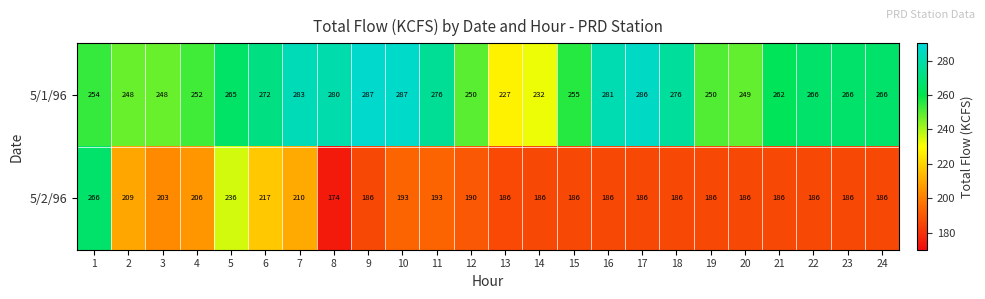

How many categories are shown in the chart?

24